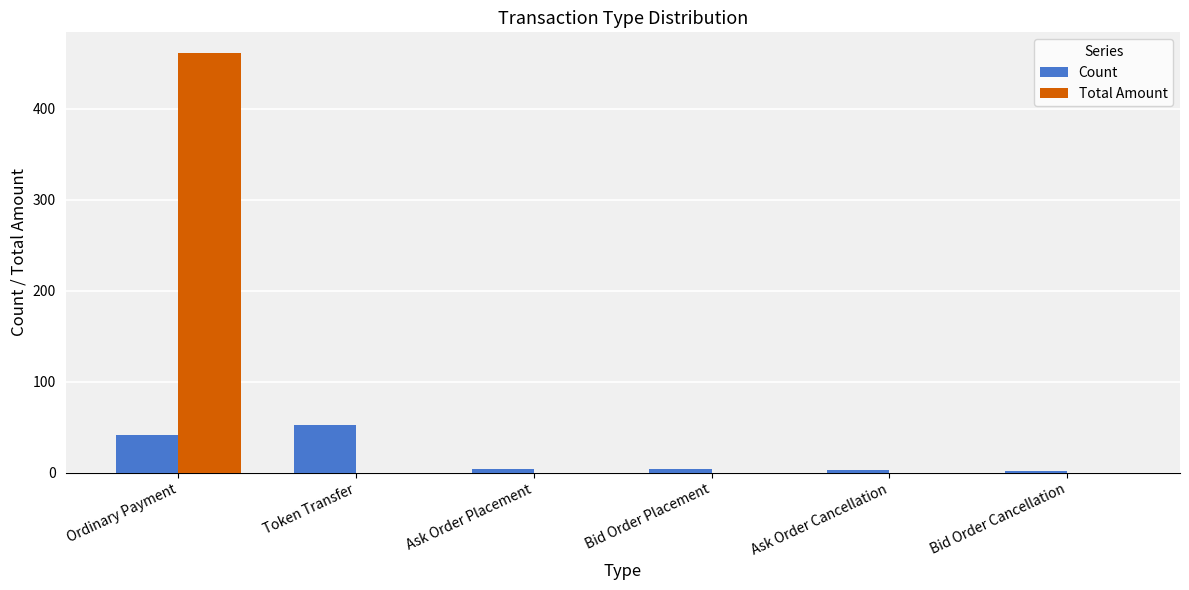

Is it true that Total Amount equals 461.0 at Ordinary Payment?

True